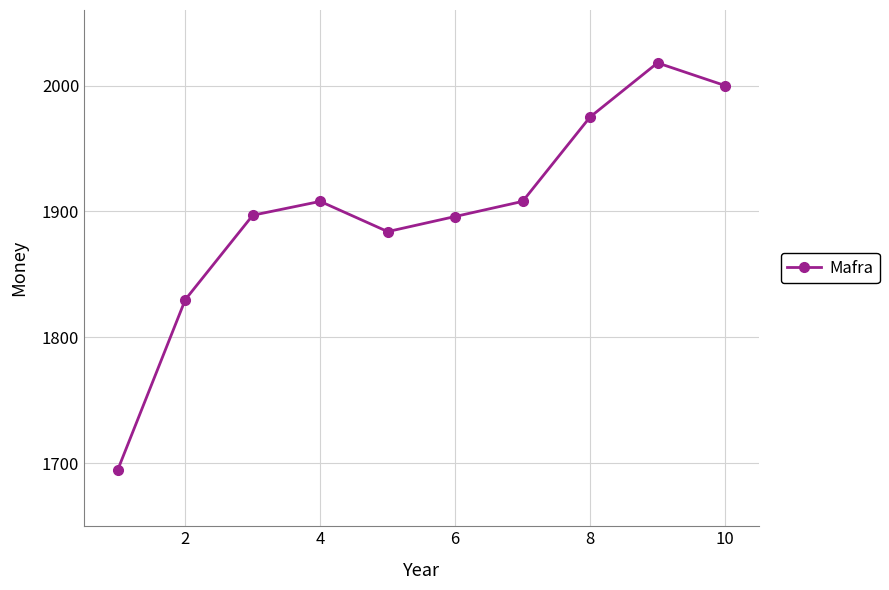

What is the maximum value shown in the chart?

2018